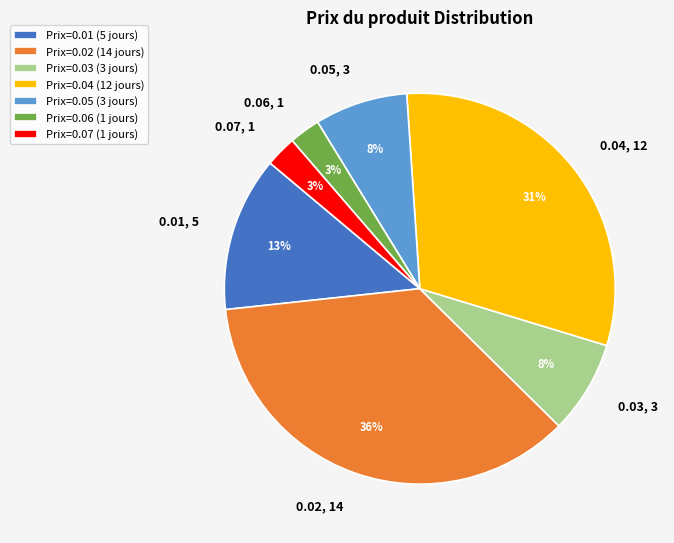

Is it true that 0.02, 14 is 46% of the pie?

False